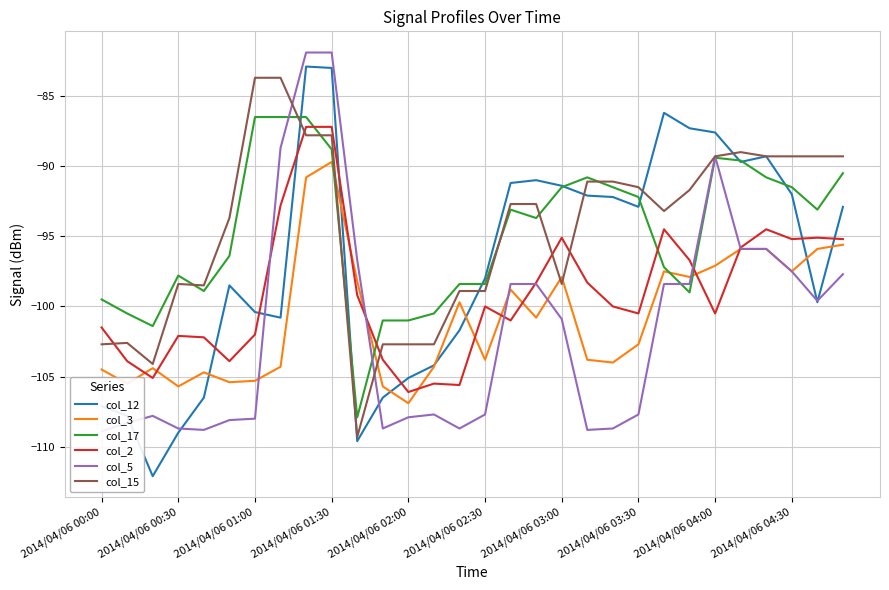

What is the difference between the col_2 values at 16 and 25?

5.2